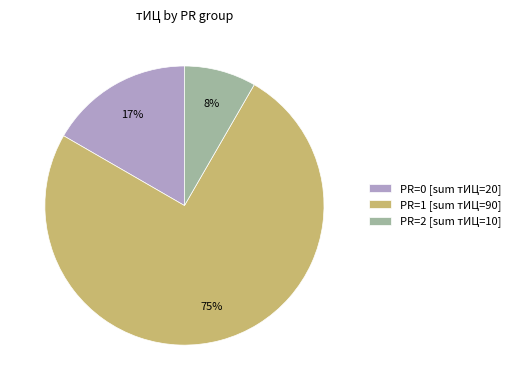

What percentage is the PR=0 [sum тИЦ=20] slice, to the nearest percent?

17%